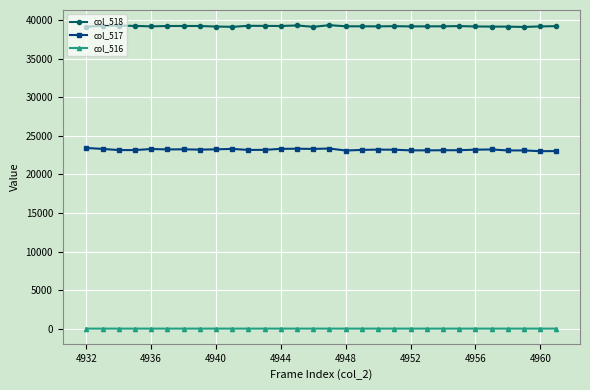

At how many categories does at least one series exceed 10364?

30